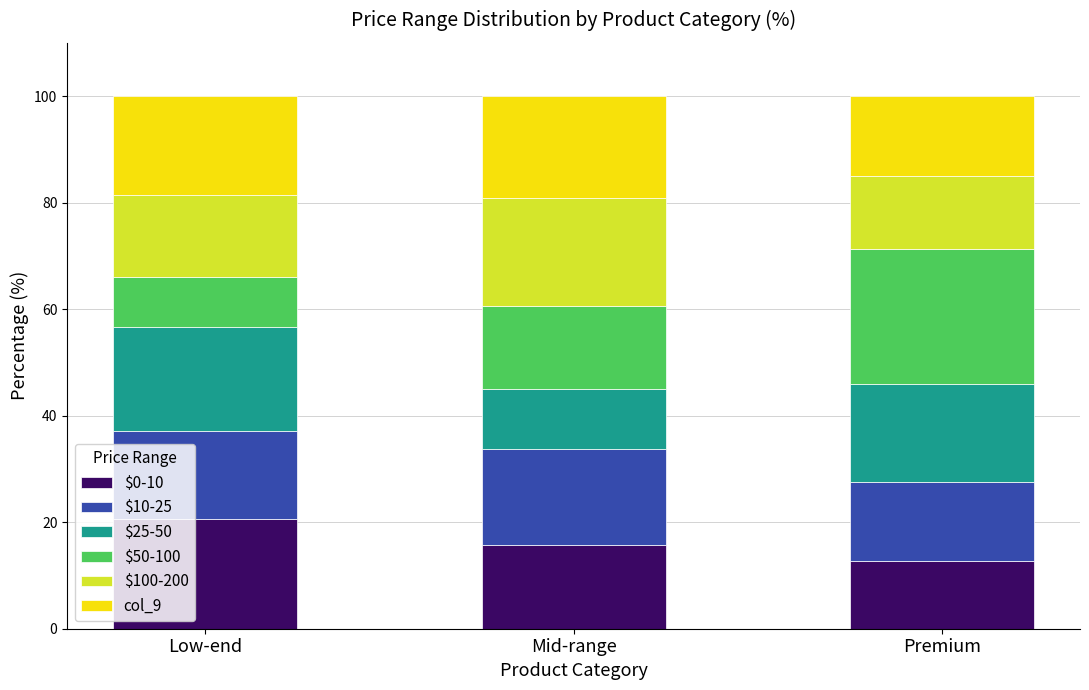

What is the approximate value of $0-10 at Mid-range?

15.7